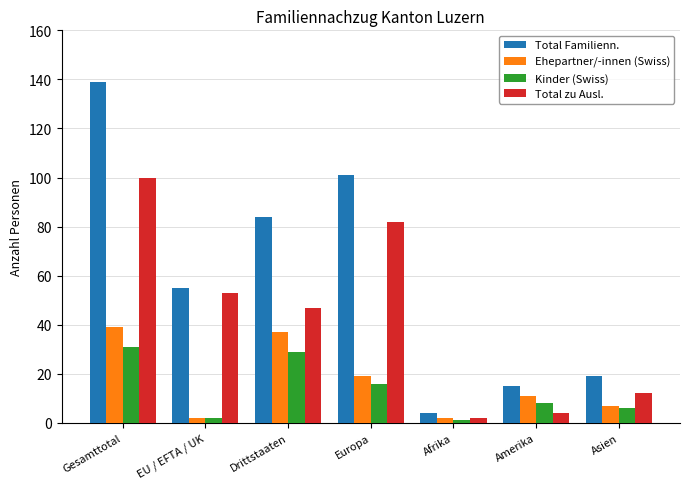

Count the number of data series in this chart.

4